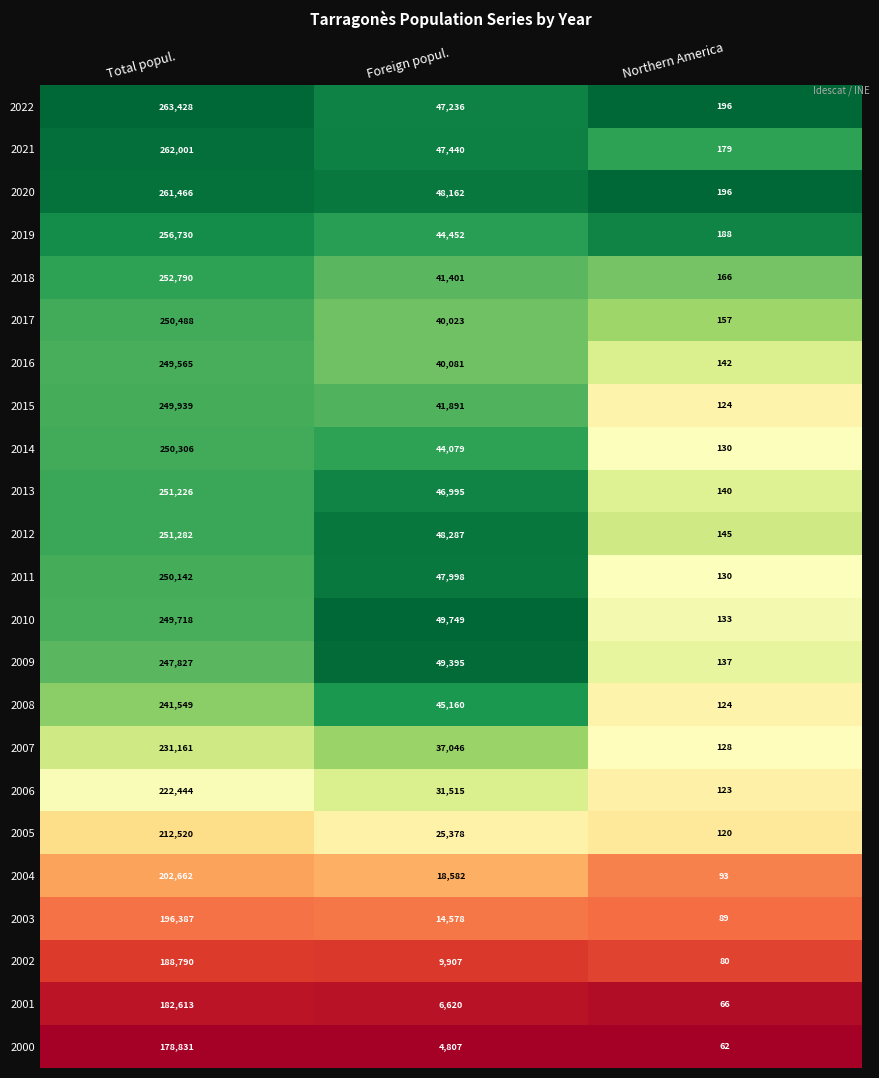

What is the lowest value of the 2020 series?

196